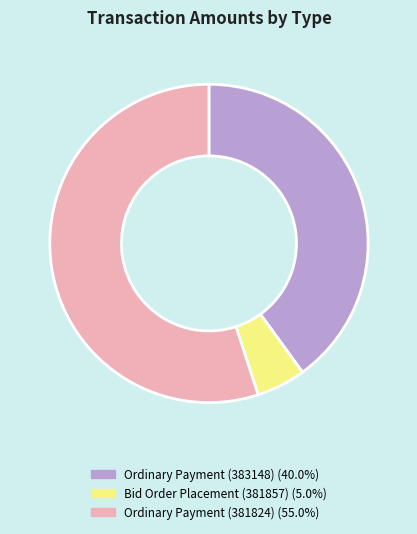

What is the ratio of the value at Ordinary Payment (381824) (55.0%) to the value at Bid Order Placement (381857) (5.0%)?

11.0